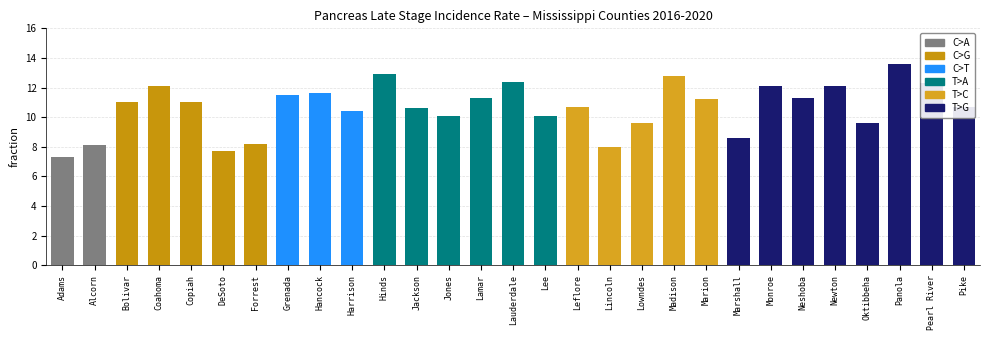

Rank the categories by value from highest to lowest.

Panola, Hinds, Madison, Lauderdale, Pearl River, Coahoma, Monroe, Newton, Hancock, Grenada, Lamar, Neshoba, Marion, Bolivar, Copiah, Leflore, Pike, Jackson, Harrison, Jones, Lee, Lowndes, Oktibbeha, Marshall, Forrest, Alcorn, Lincoln, DeSoto, Adams